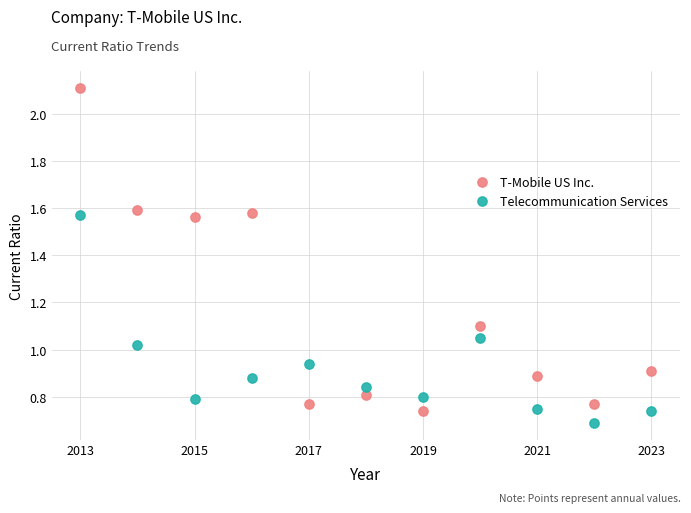

Which series has the largest Y range (max minus min)?

T-Mobile US Inc.